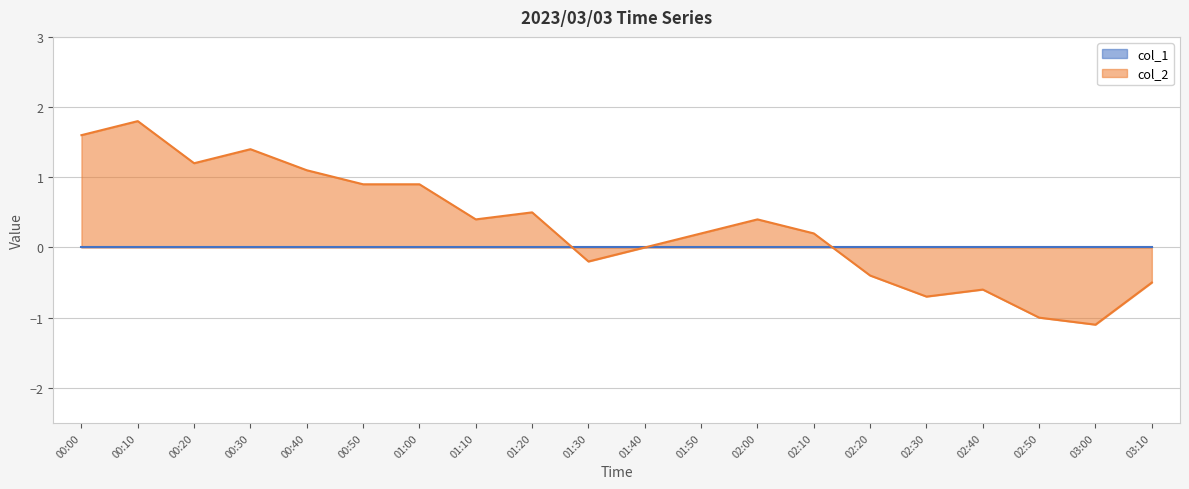

What is the greatest value displayed?

1.8